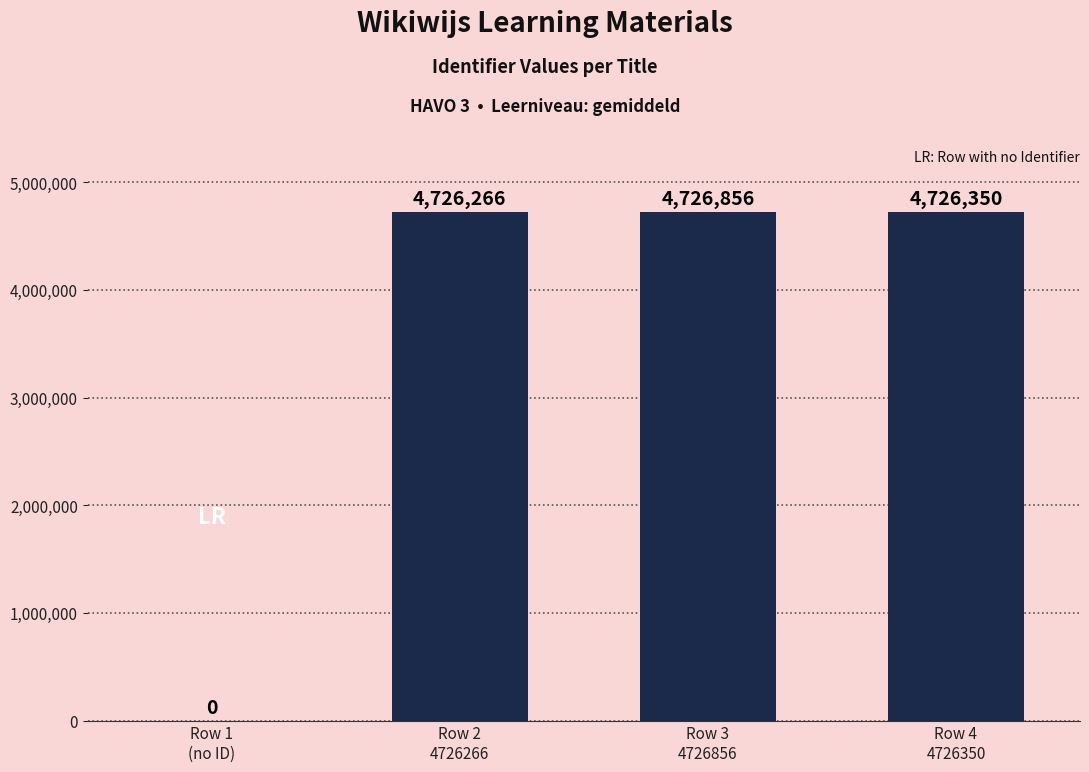

Is it true that the value at Row 1
(no ID) is 0?

True